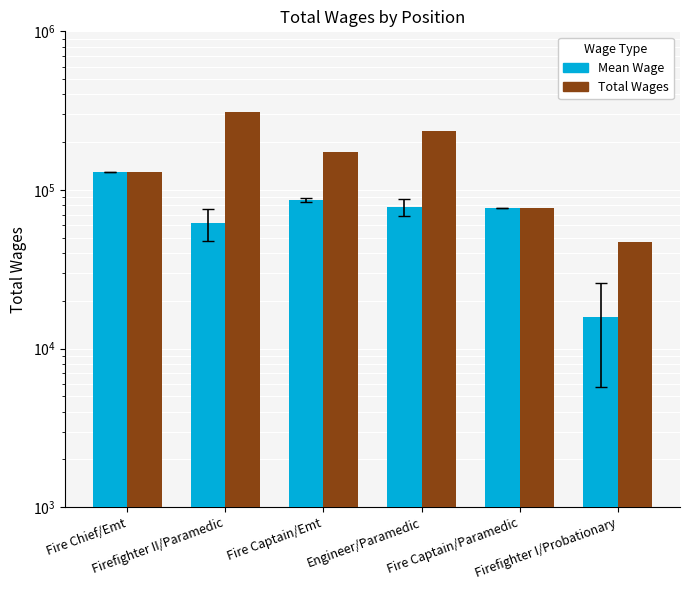

Rank the series by their average value, from lowest to highest.

Mean Wage, Total Wages